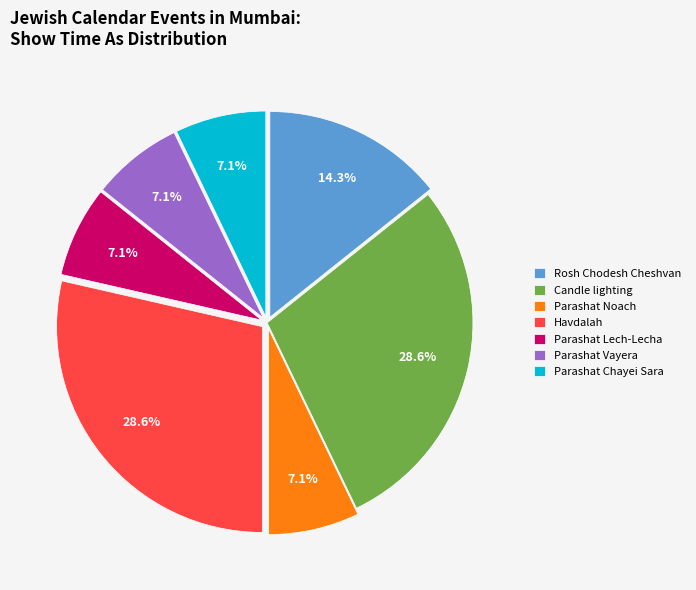

What is the ratio of the value at Parashat Chayei Sara to the value at Rosh Chodesh Cheshvan?

0.5